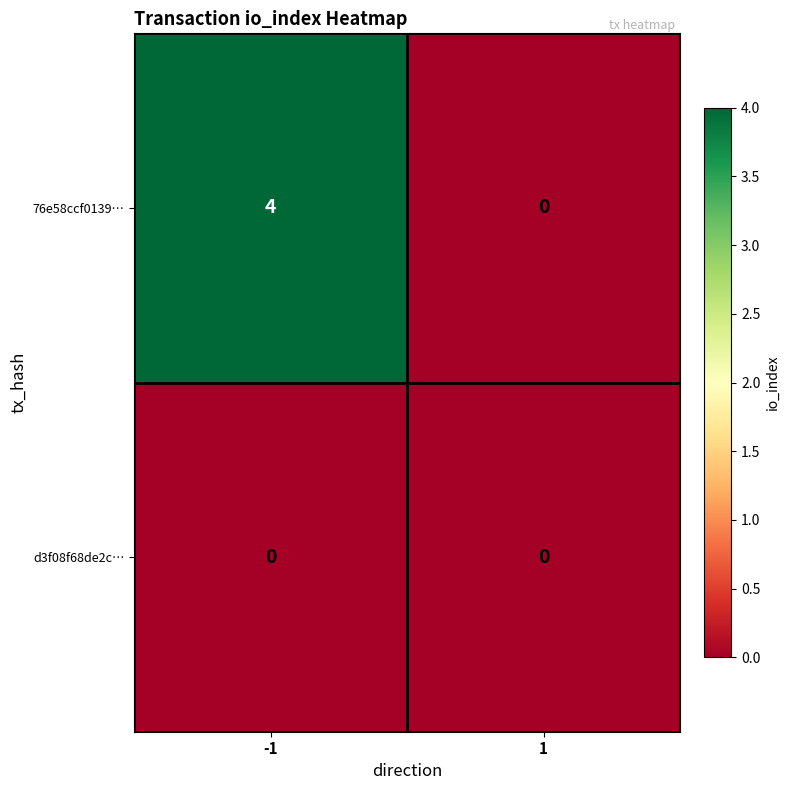

Which label corresponds to the largest value in the chart?

-1